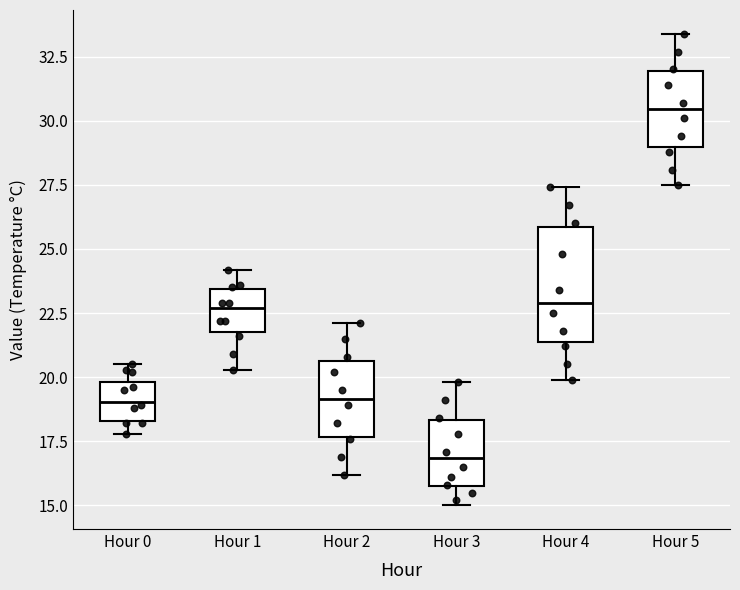

Which box is the tallest, from its lower edge to its upper edge?

Hour 4